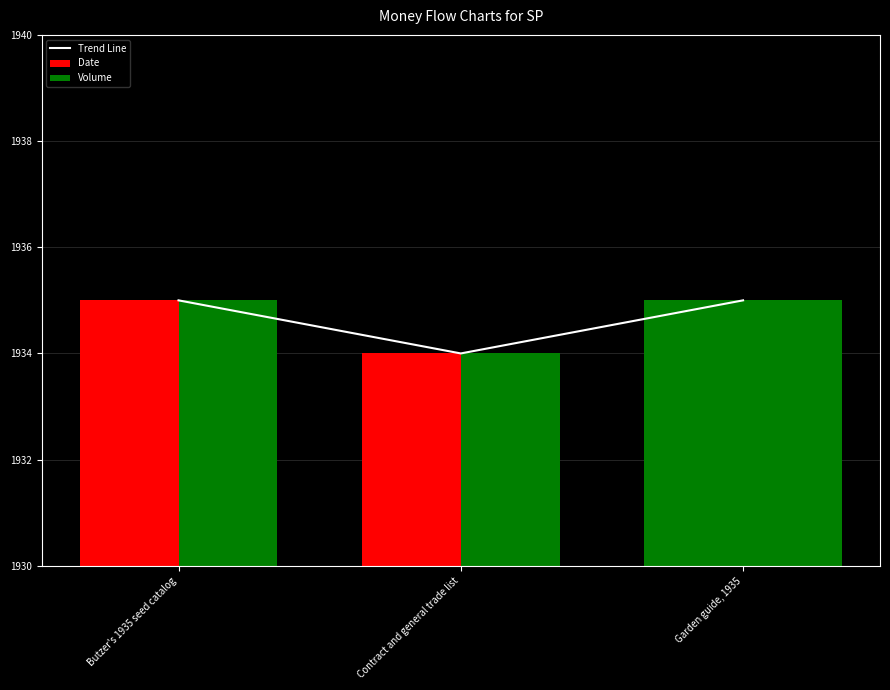

What is the minimum value for Volume?

1934